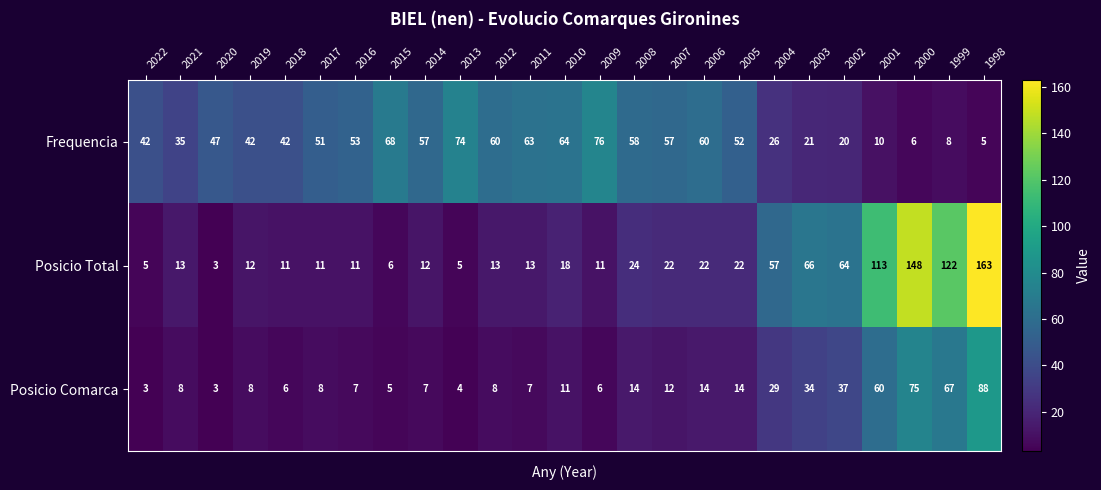

What is the sum of all Frequencia values?

1097